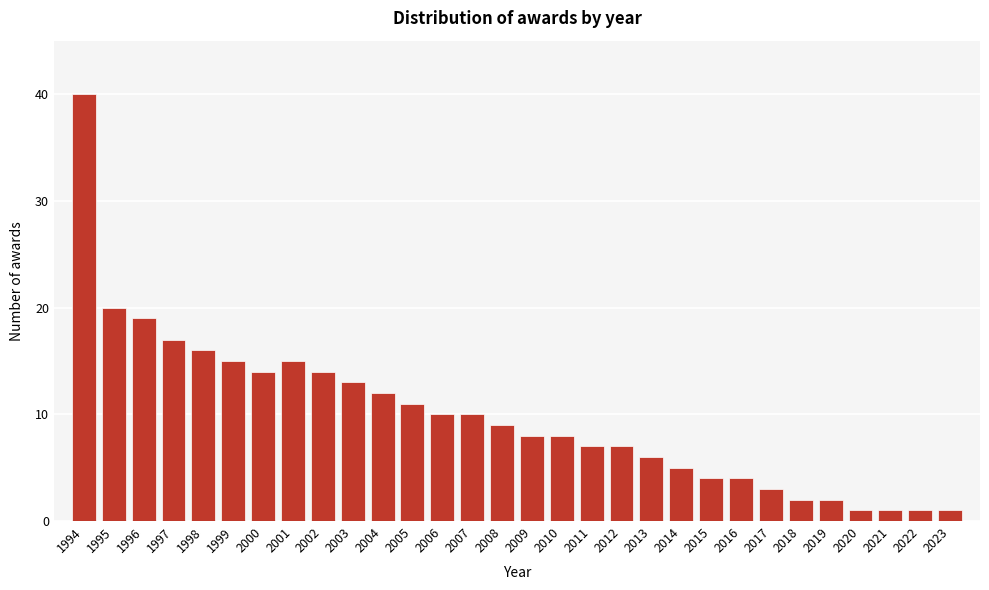

Reading left to right, transcribe all the data shown in this chart.

1994=40	1995=20	1996=19	1997=17	1998=16	1999=15	2000=14	2001=15	2002=14	2003=13	2004=12	2005=11	2006=10	2007=10	2008=9	2009=8	2010=8	2011=7	2012=7	2013=6	2014=5	2015=4	2016=4	2017=3	2018=2	2019=2	2020=1	2021=1	2022=1	2023=1